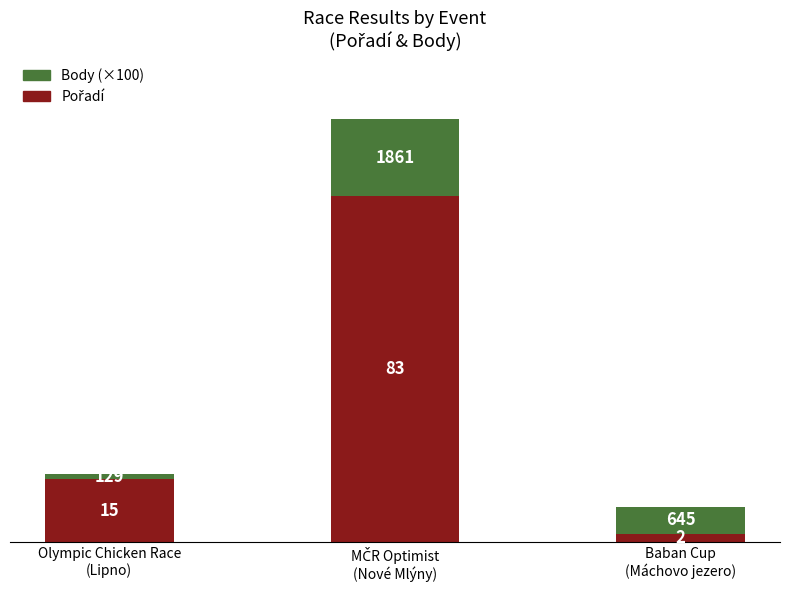

What is the value of the Pořadí bar at the 3rd from the left?

2.0